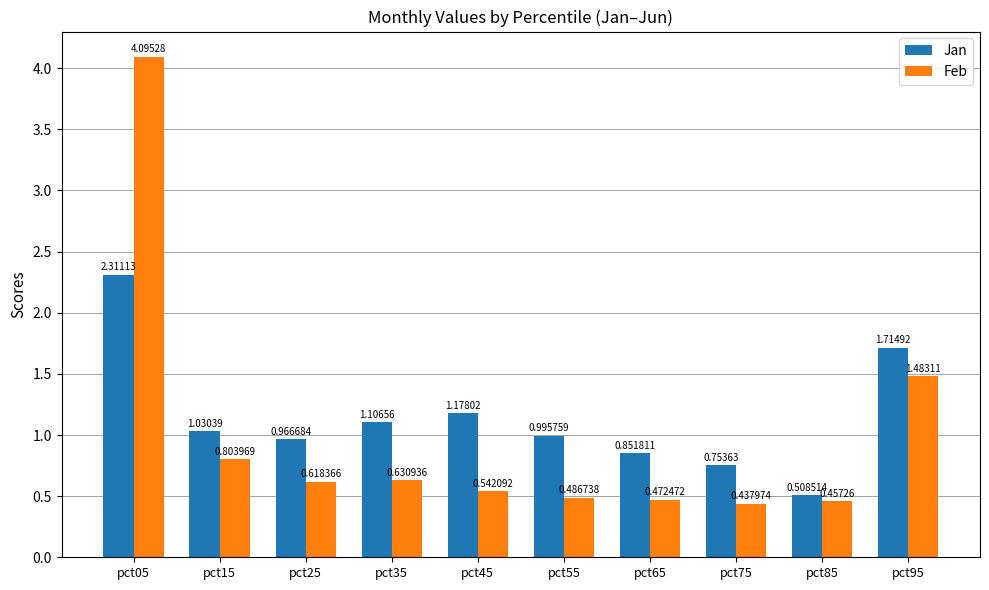

What is the difference between the highest and lowest values at pct25?

0.3